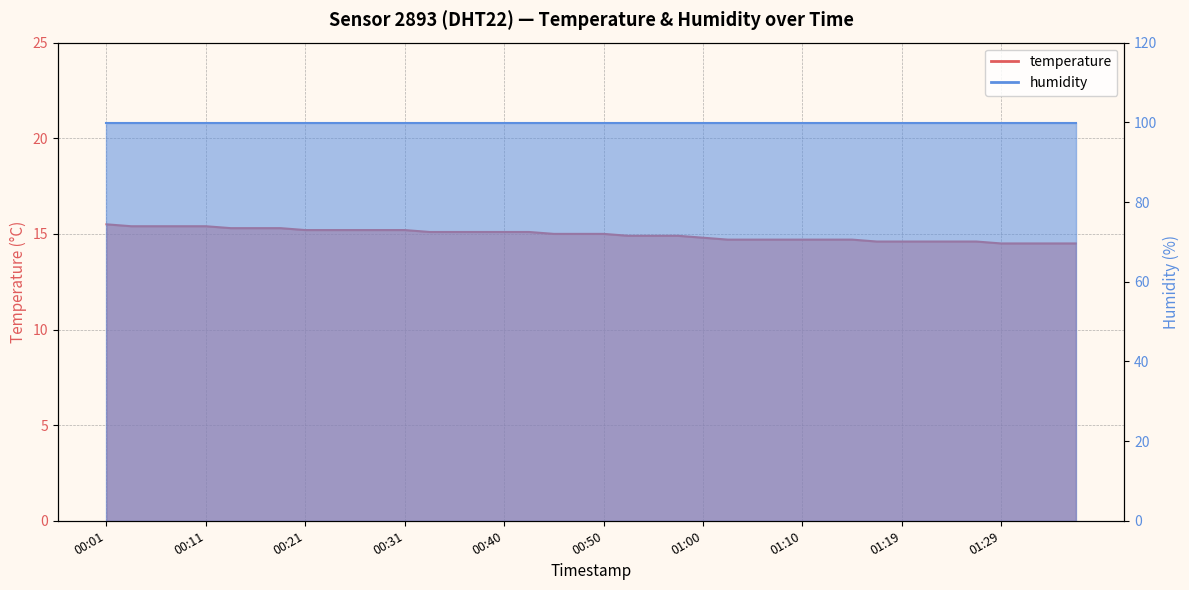

Approximately how many times larger is the value at 00:09 compared to 01:27?

1.1